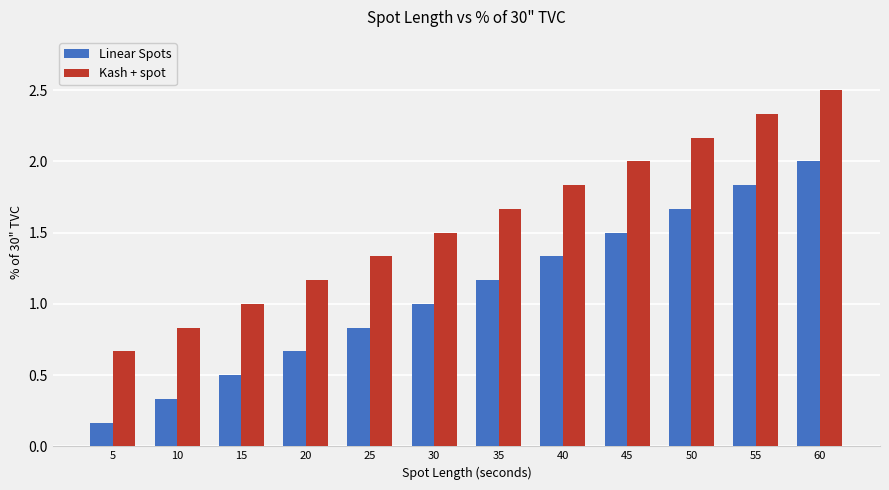

What is the difference between the Linear Spots values at 55 and 40?

0.5